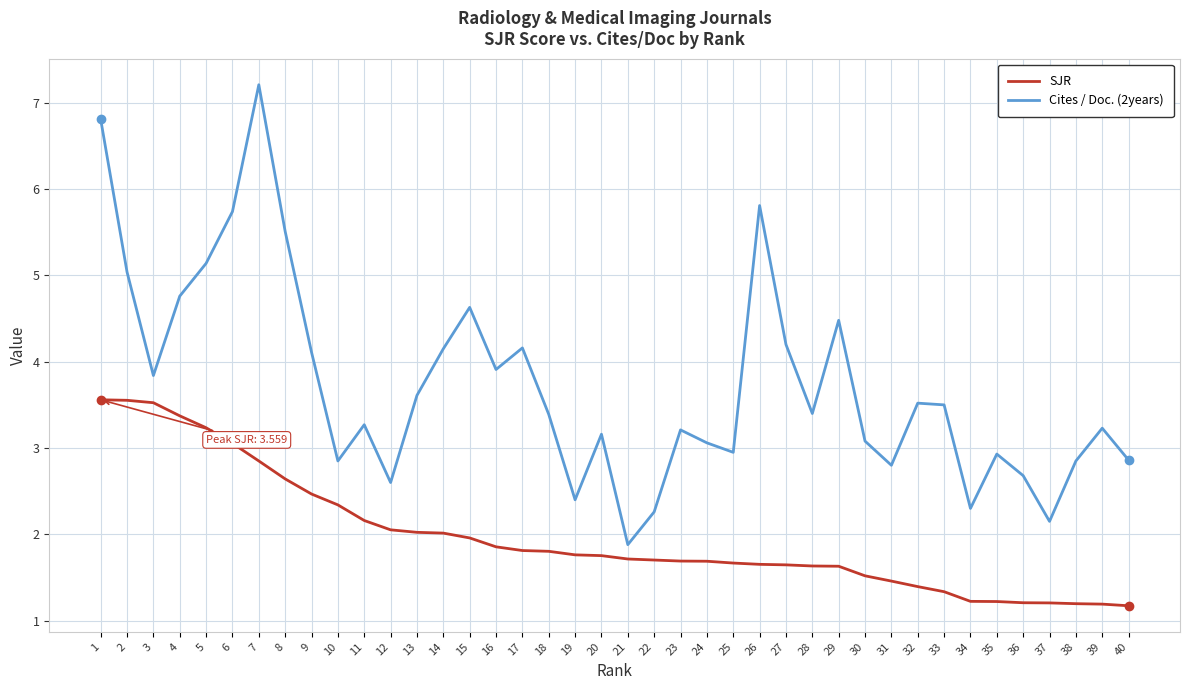

Which series has the largest total across all categories?

Cites / Doc. (2years)